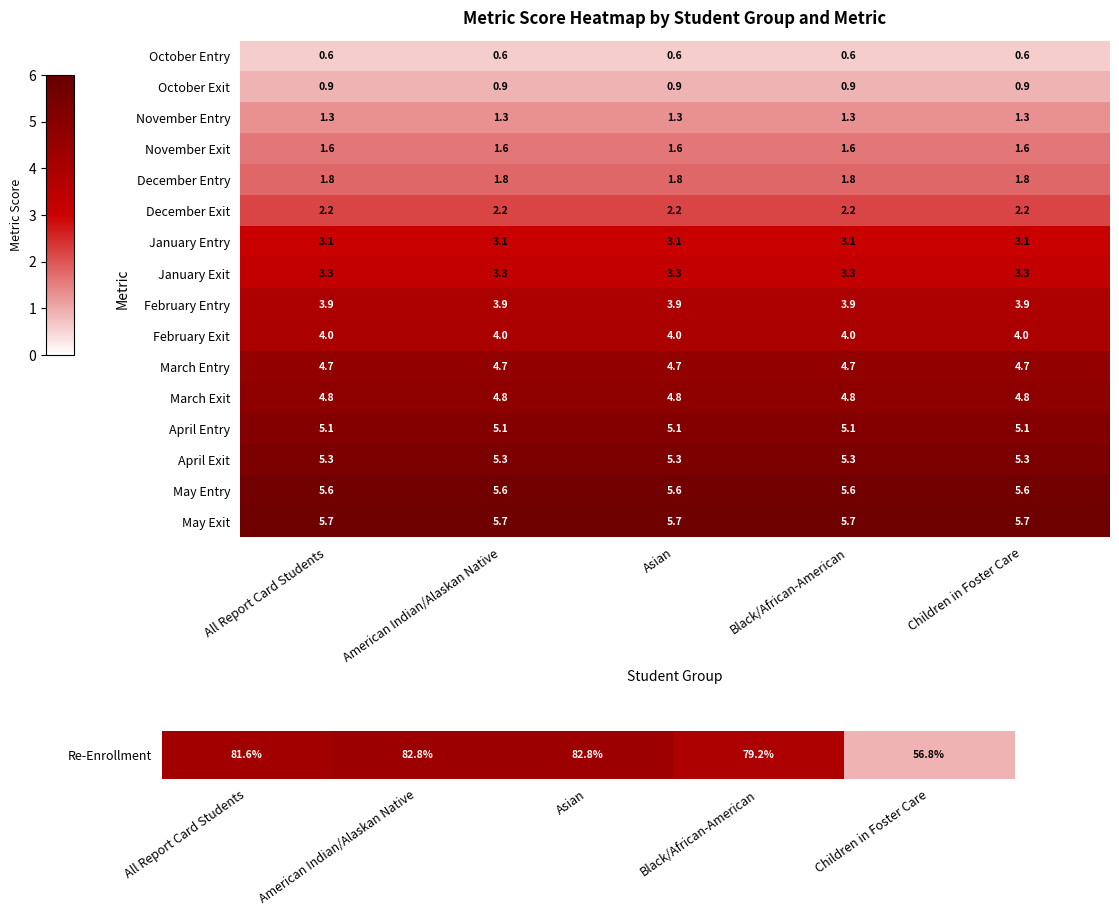

True or false: March Entry has a value of 2.7 at American Indian/Alaskan Native.

False